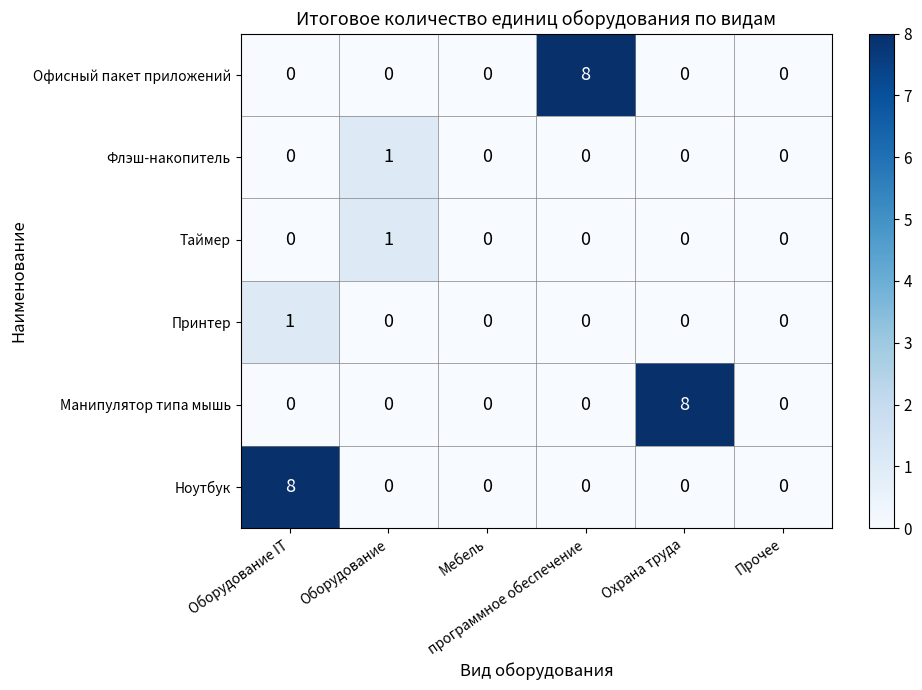

How many Манипулятор типа мышь values are between 0 and 1?

5